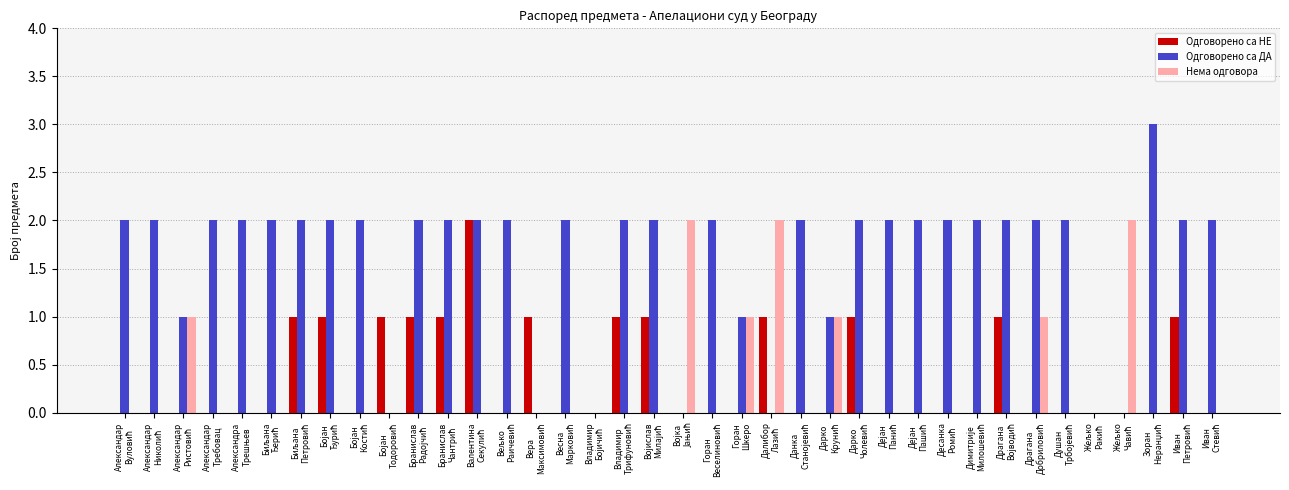

Which series has the largest total across all categories?

Одговорено са ДА